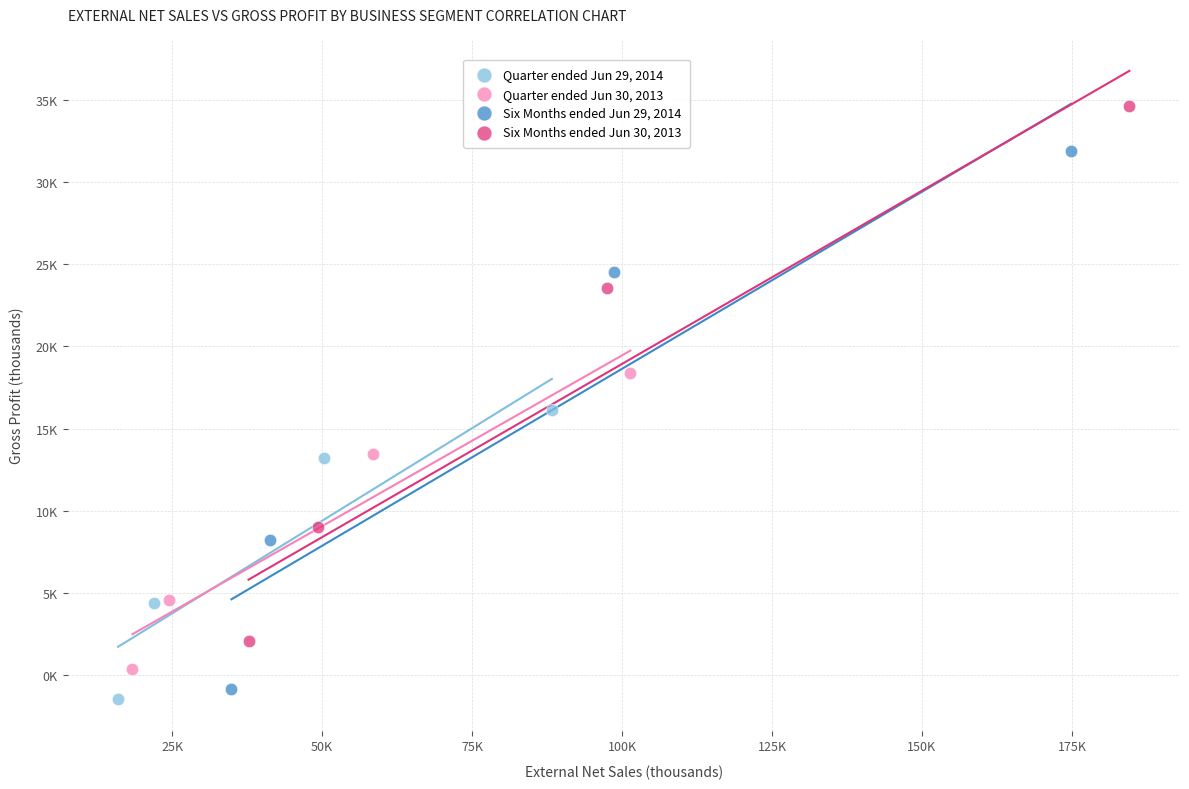

Which series has the largest Y range (max minus min)?

Six Months ended Jun 29, 2014